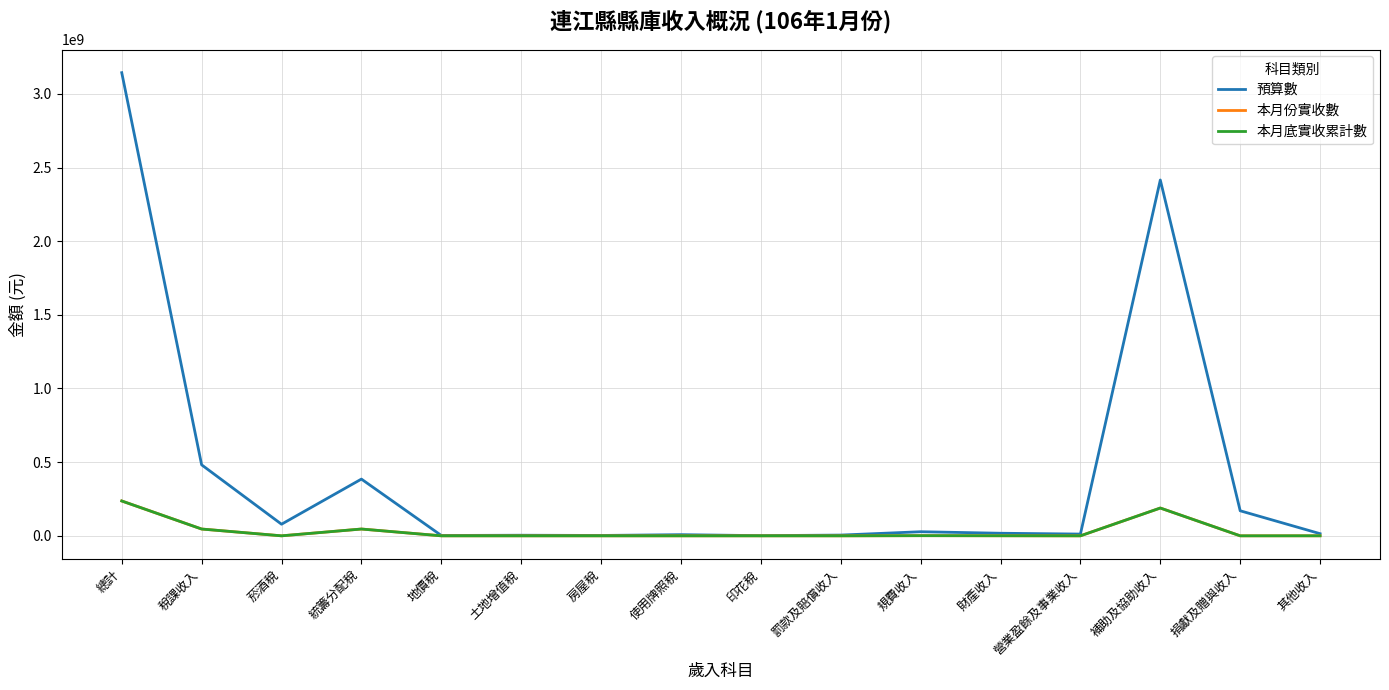

True or false: 預算數 has a value of 7864000 at 使用牌照稅.

True